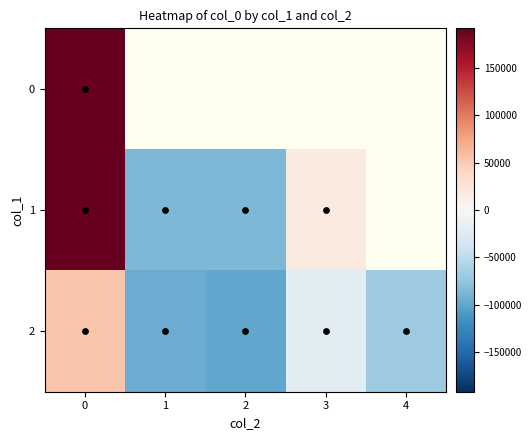

What value does the 2 series have at 4?

-70023.9